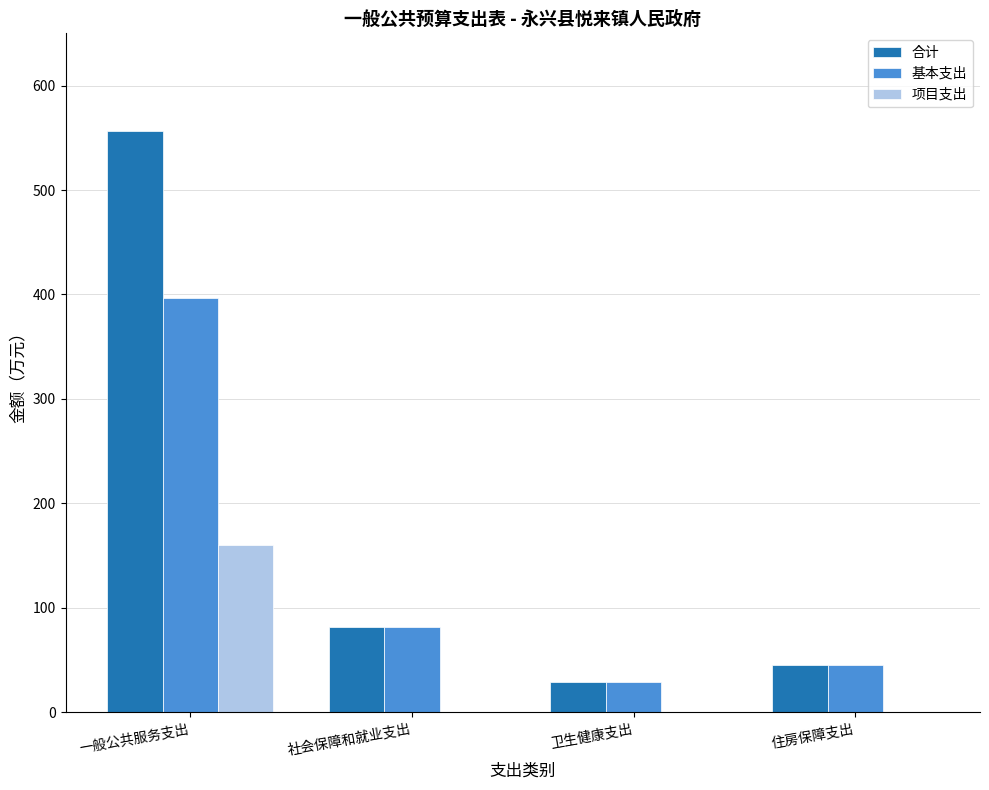

Reading left to right, extract all data points from this chart.

合计: 一般公共服务支出=556.6	社会保障和就业支出=81.6	卫生健康支出=29.1	住房保障支出=45.3
基本支出: 一般公共服务支出=396.6	社会保障和就业支出=81.6	卫生健康支出=29.1	住房保障支出=45.3
项目支出: 一般公共服务支出=160.0	社会保障和就业支出=0.0	卫生健康支出=0.0	住房保障支出=0.0